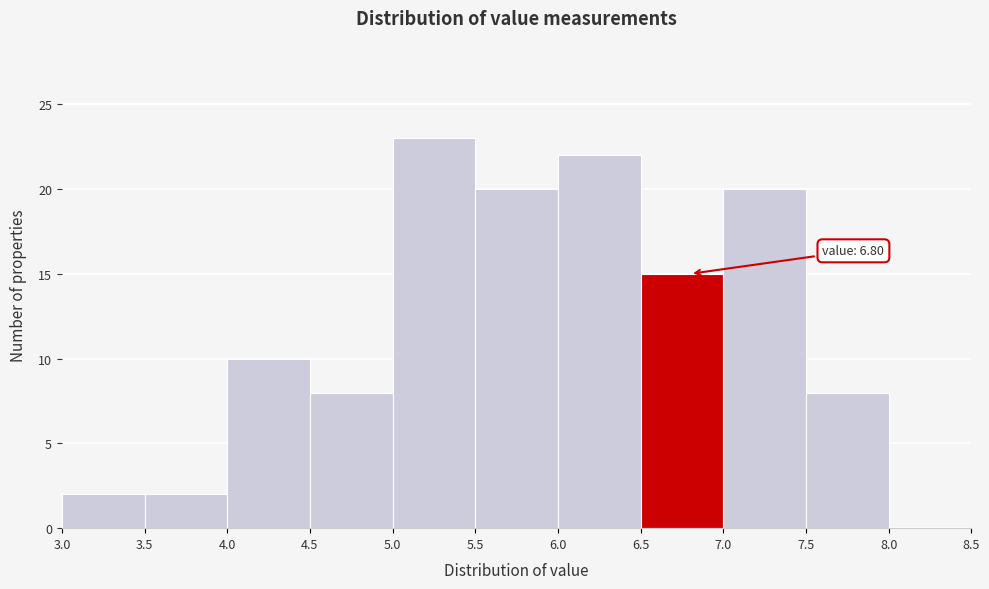

Which range on the x-axis has the tallest bar?

5.0 to 5.5